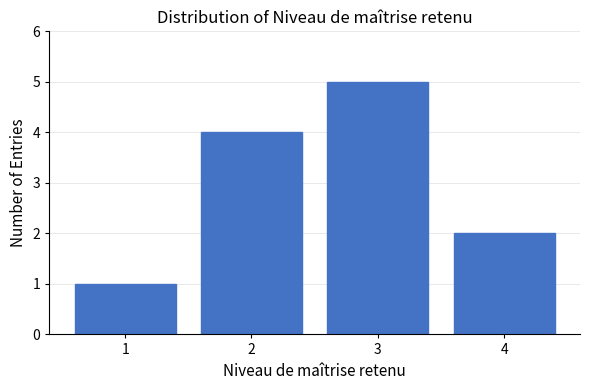

Reading left to right, transcribe this chart: for each bar, give the range it covers on the x-axis and its height. The values are not printed on the chart, so give them approximately, as read against the axis.

0.5 to 1.5: 1
1.5 to 2.5: 4
2.5 to 3.5: 5
3.5 to 4.5: 2